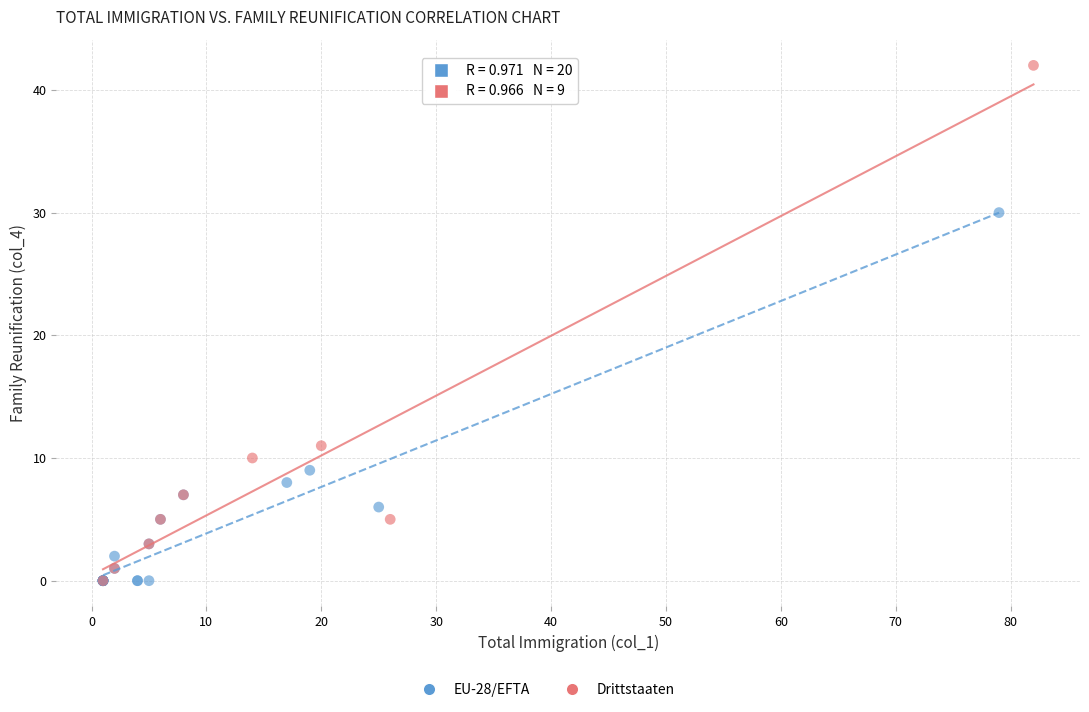

Which series has the largest Y range (max minus min)?

Drittstaaten